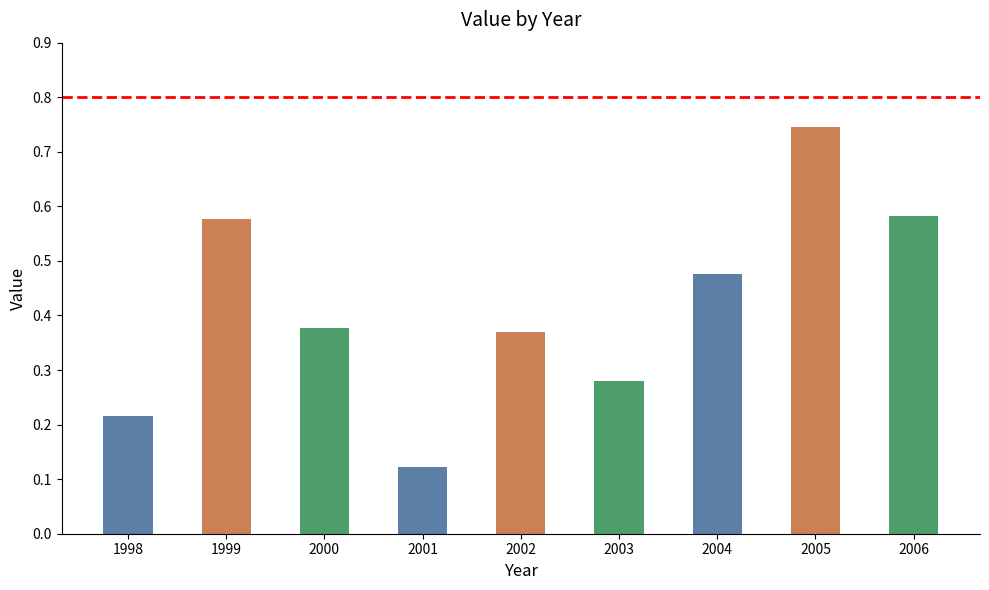

What is the sum of all values?

3.7